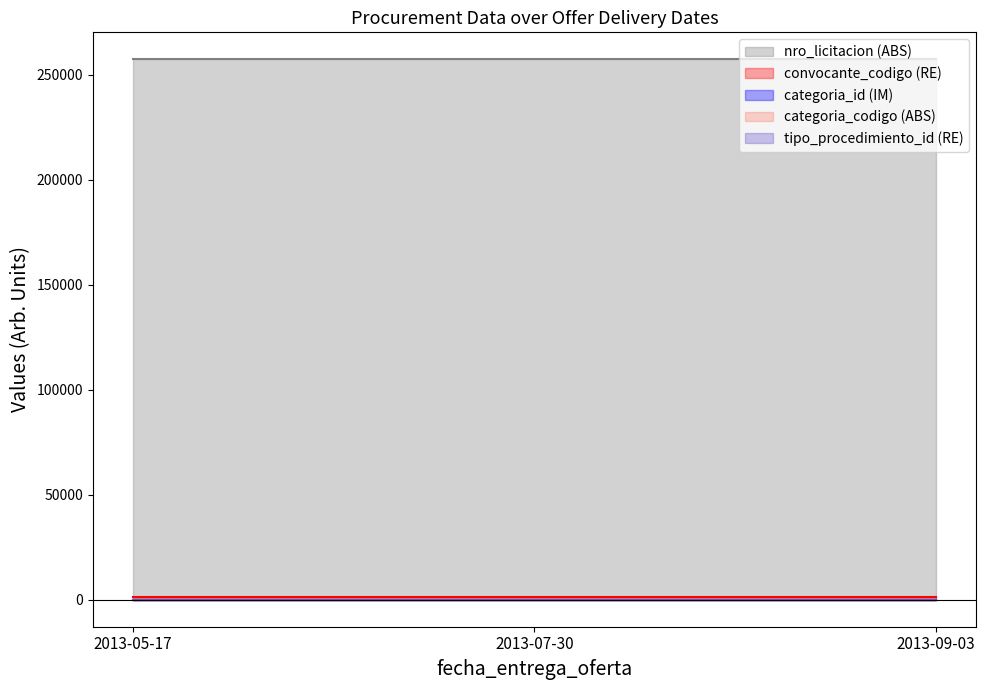

Reading left to right, transcribe all the data shown in this chart.

nro_licitacion: 2013-05-17=257380	2013-07-30=257380	2013-09-03=257380
convocante_codigo: 2013-05-17=1500	2013-07-30=1500	2013-09-03=1500
categoria_id: 2013-05-17=34	2013-07-30=34	2013-09-03=34
categoria_codigo: 2013-05-17=18	2013-07-30=18	2013-09-03=18
tipo_procedimiento_id: 2013-05-17=1	2013-07-30=1	2013-09-03=1